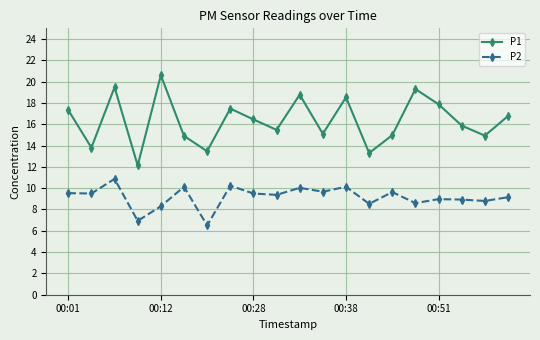

List the series in order of their peak value, highest first.

P1, P2